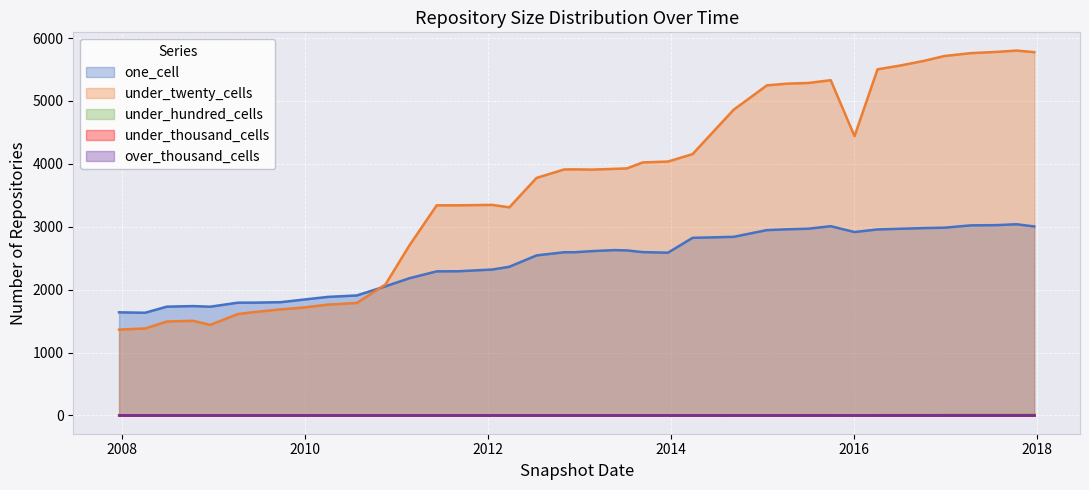

How many categories are shown in the chart?

40